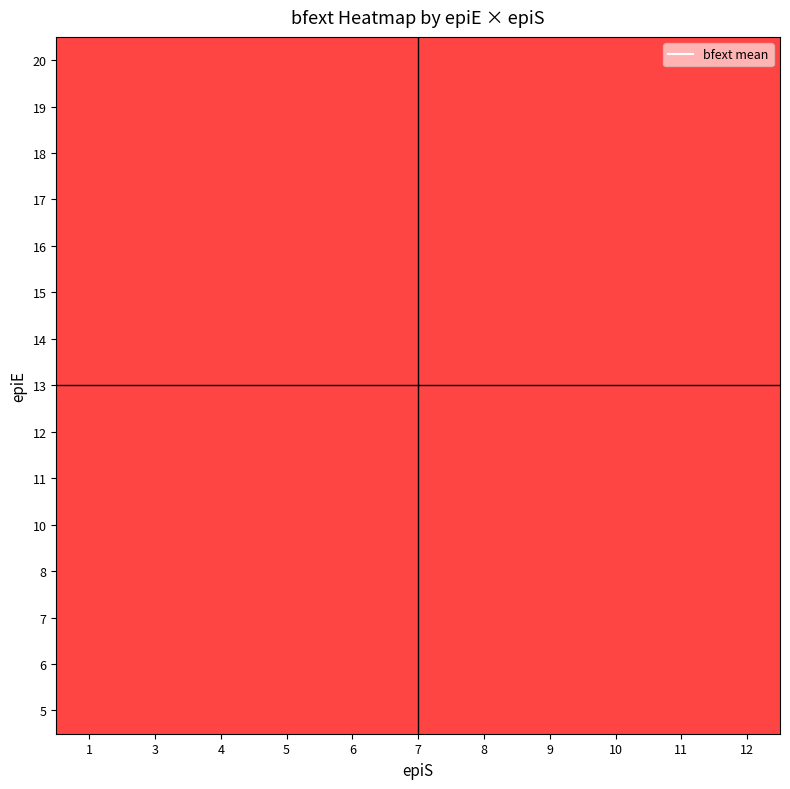

Is it true that 13 equals 125.0 at 7?

False